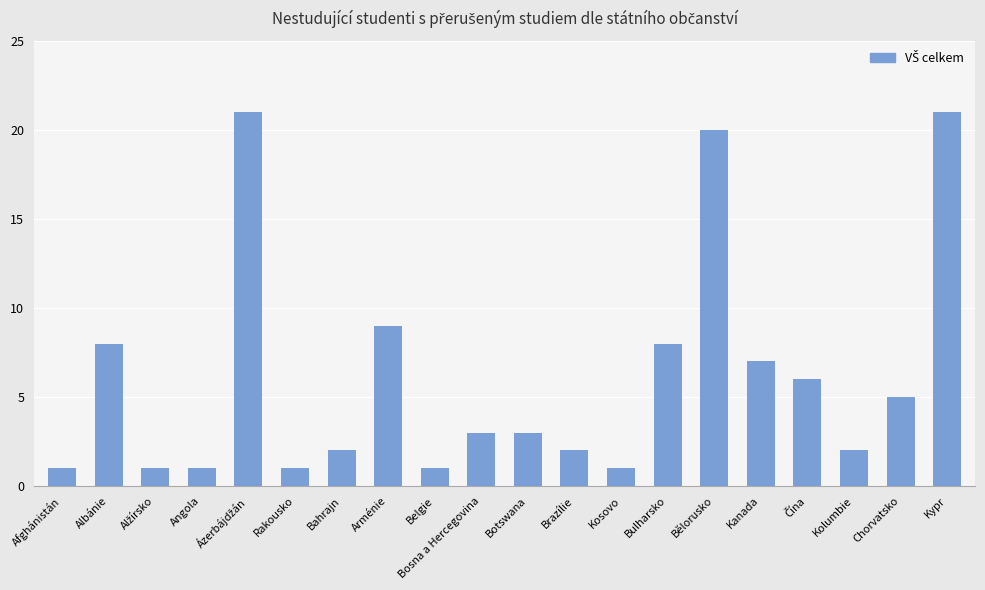

Is it true that the value at Kolumbie is 4?

False